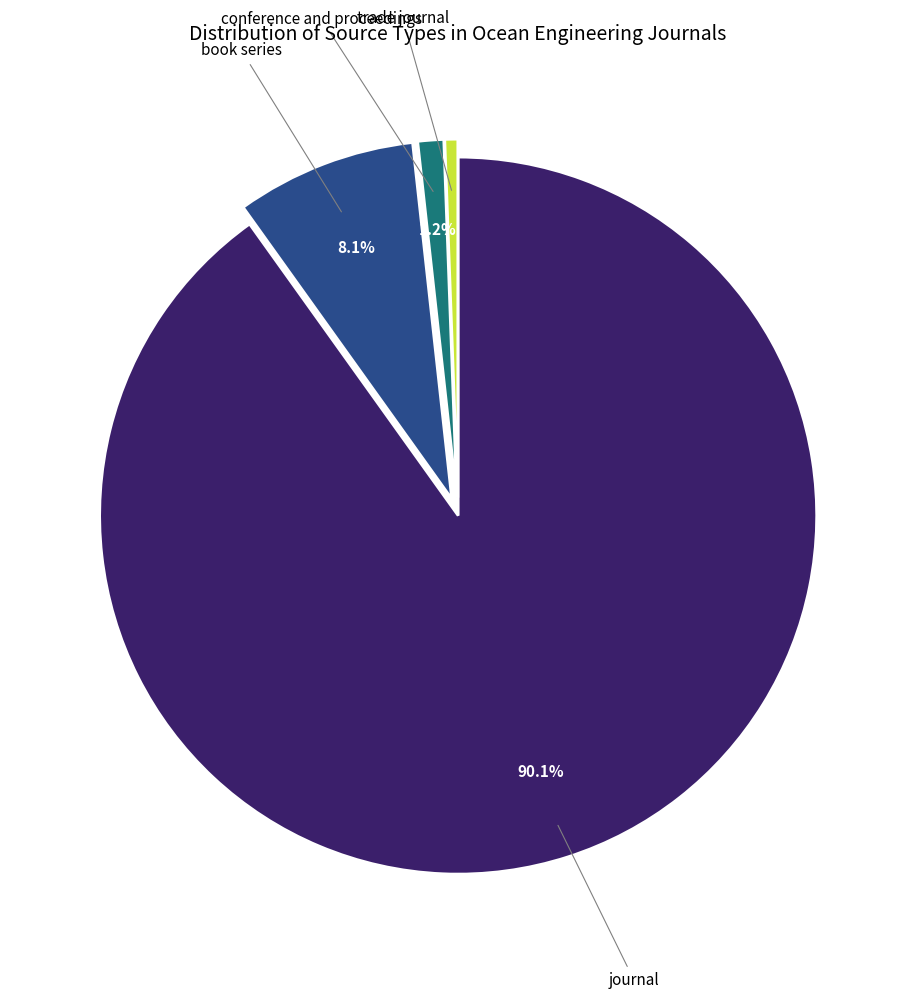

Does any single category account for the majority?

Yes